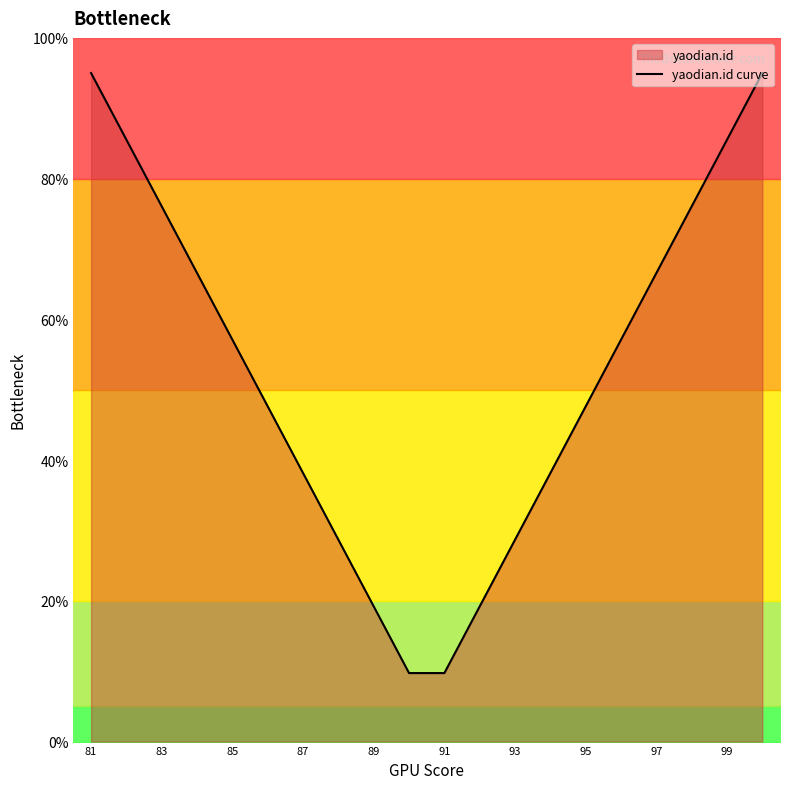

The value of yaodian.id curve at 81 is 153.4. True or false?

False